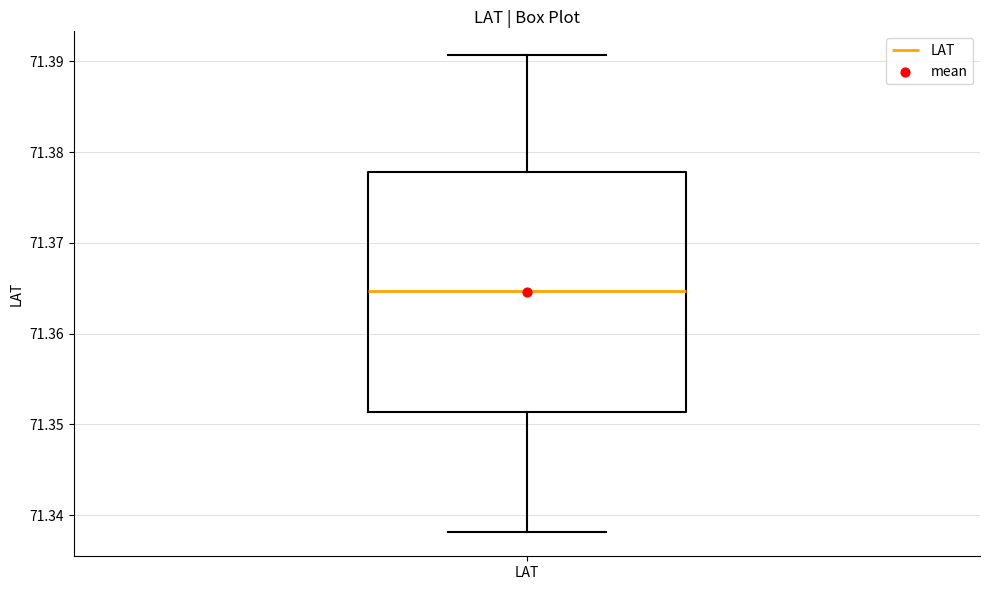

Read this box plot against the y-axis: the position of the median line, the range covered by the box, and the ends of both whiskers. The values are not printed on the chart, so give them approximately, as read against the axis.

median 71.365, box 71.351 to 71.378, whiskers 71.338 to 71.391